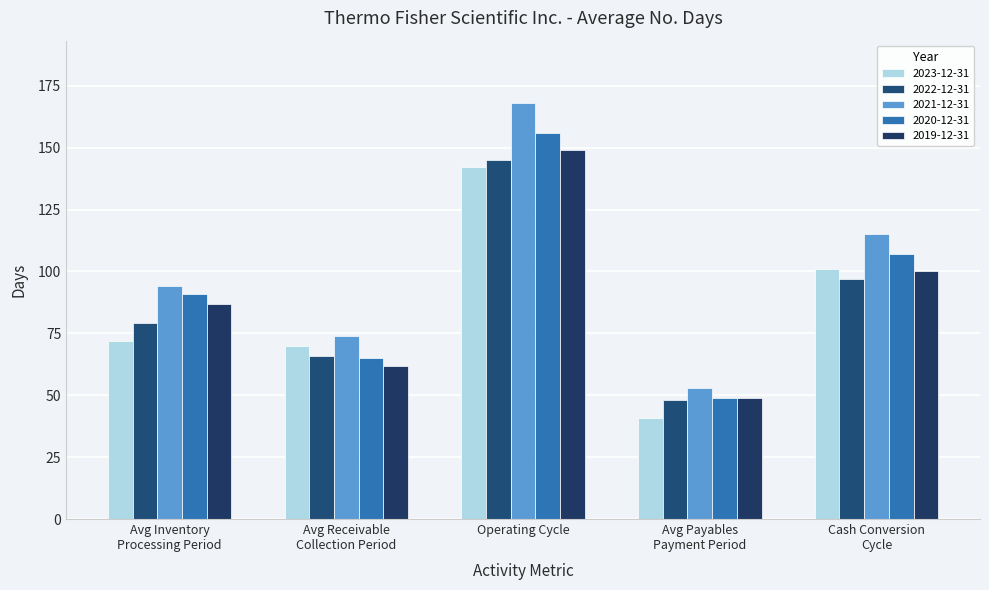

What is the label of the 3rd bar from the right?

Operating Cycle